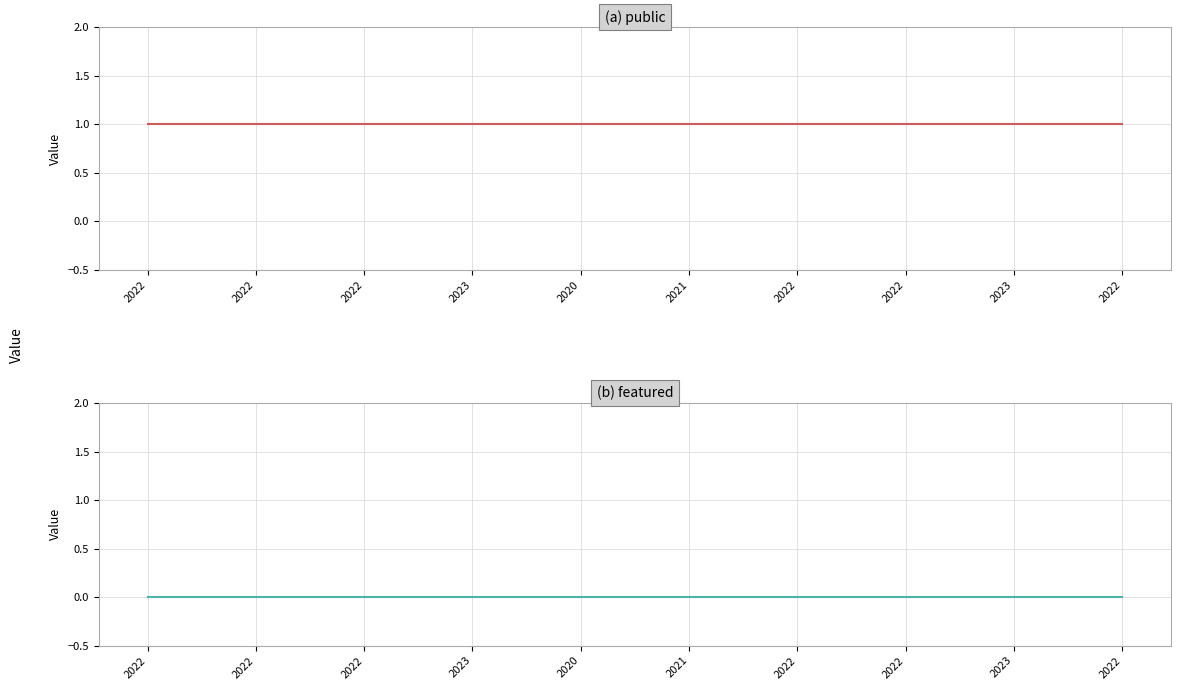

Rank the series by their maximum value, from lowest to highest.

featured, public